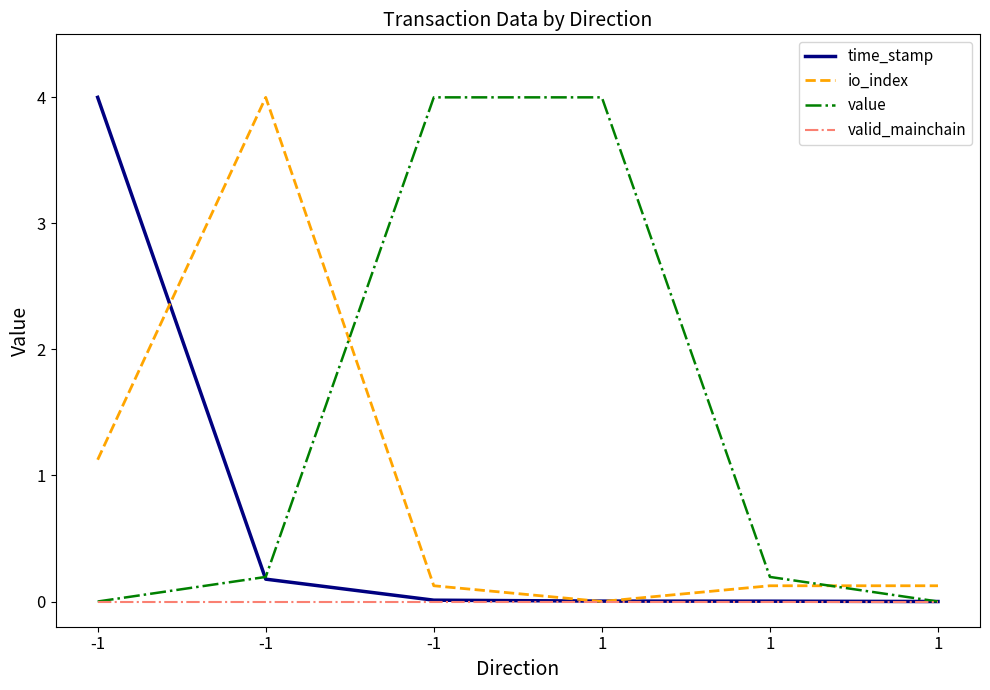

List the series in order of their peak value, highest first.

time_stamp, io_index, value, valid_mainchain